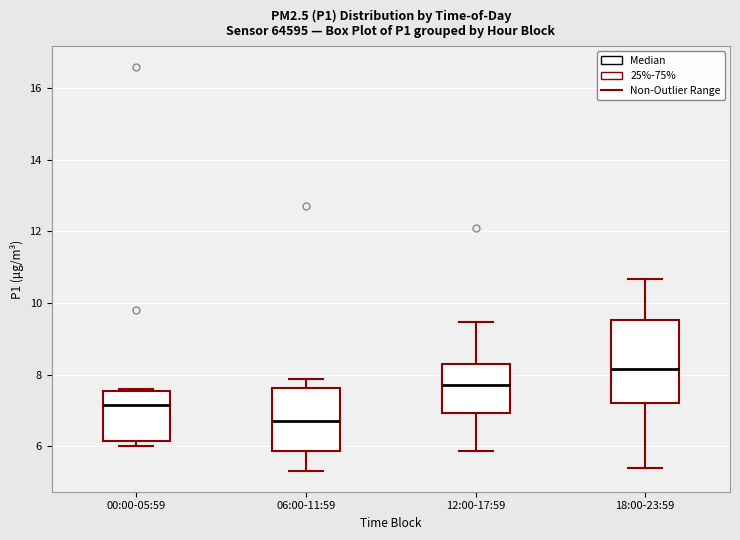

Reading left to right, transcribe this box plot: for each box, give where its median line is, the range the box spans, and where its two whiskers end, as read against the y-axis. The values are not printed on the chart, so give them approximately, as read against the axis.

00:00-05:59: median 7.2, box 6.2 to 7.6, whiskers 6.0 to 7.6
06:00-11:59: median 6.8, box 5.8 to 7.6, whiskers 5.4 to 7.8
12:00-17:59: median 7.8, box 7.0 to 8.4, whiskers 5.8 to 9.4
18:00-23:59: median 8.2, box 7.2 to 9.6, whiskers 5.4 to 10.6